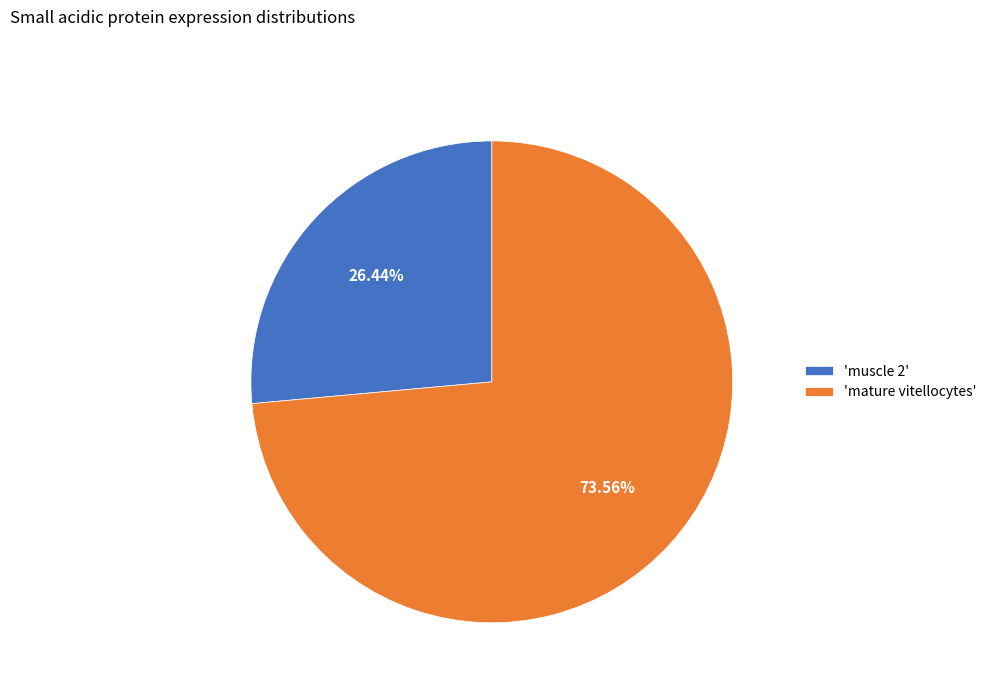

Which category has the biggest portion of the pie?

'mature vitellocytes'